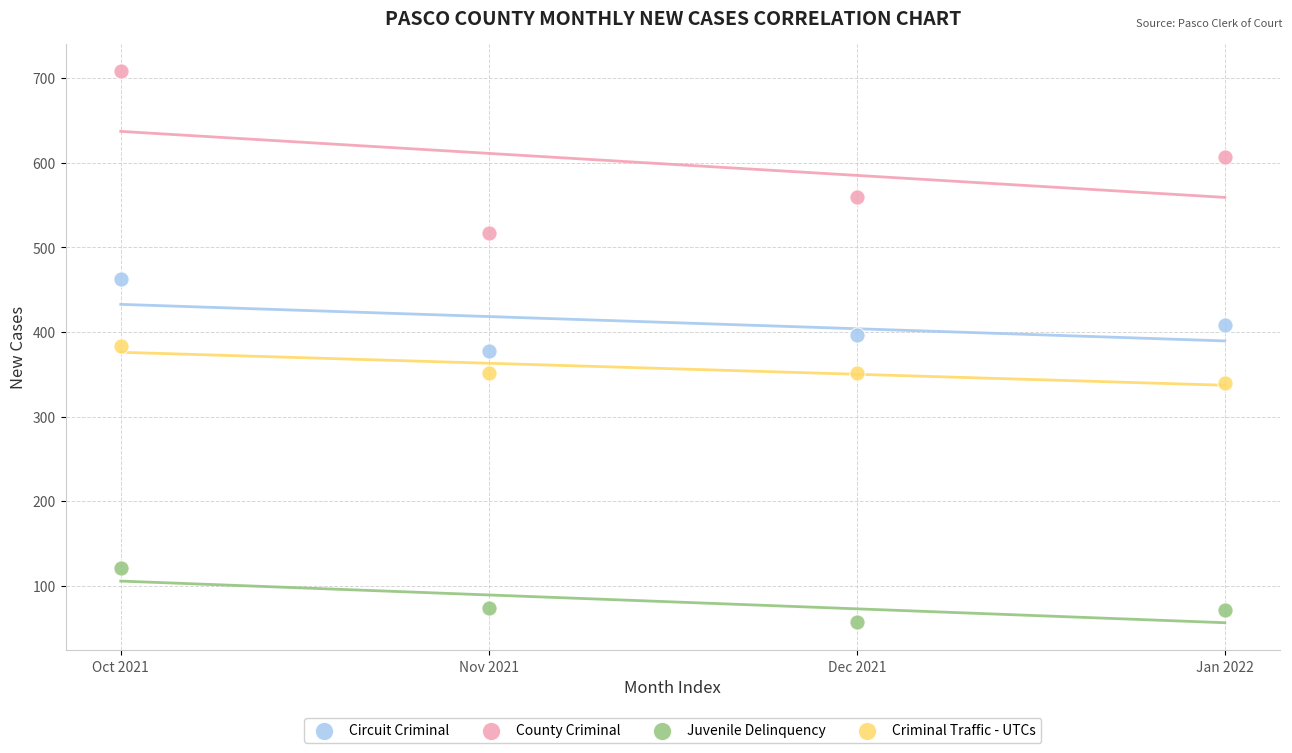

Across all data points, what is the range of Y values (max minus min)?

651